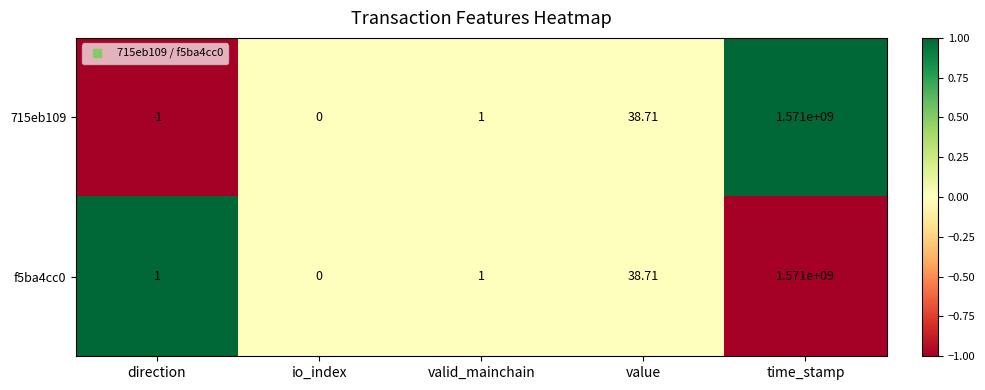

List the labels in order of 715eb109 value, smallest first.

direction, io_index, valid_mainchain, value, time_stamp